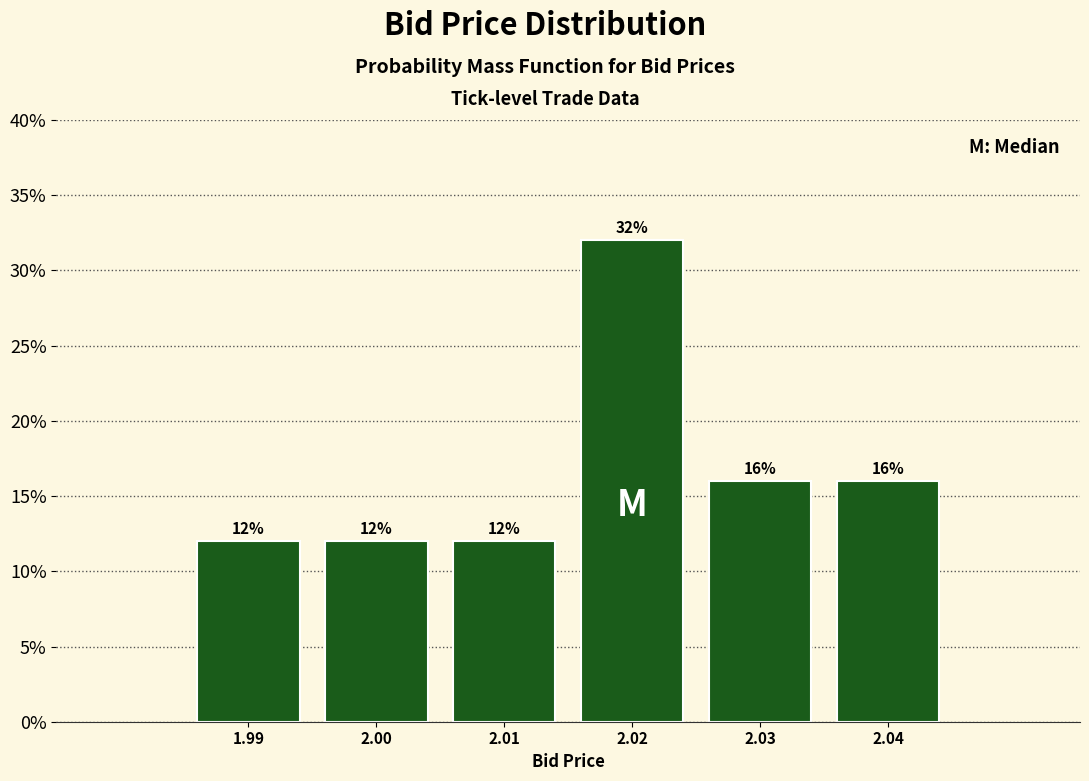

Reading right to left, transcribe all the data shown in this chart.

16	16	32	12	12	12